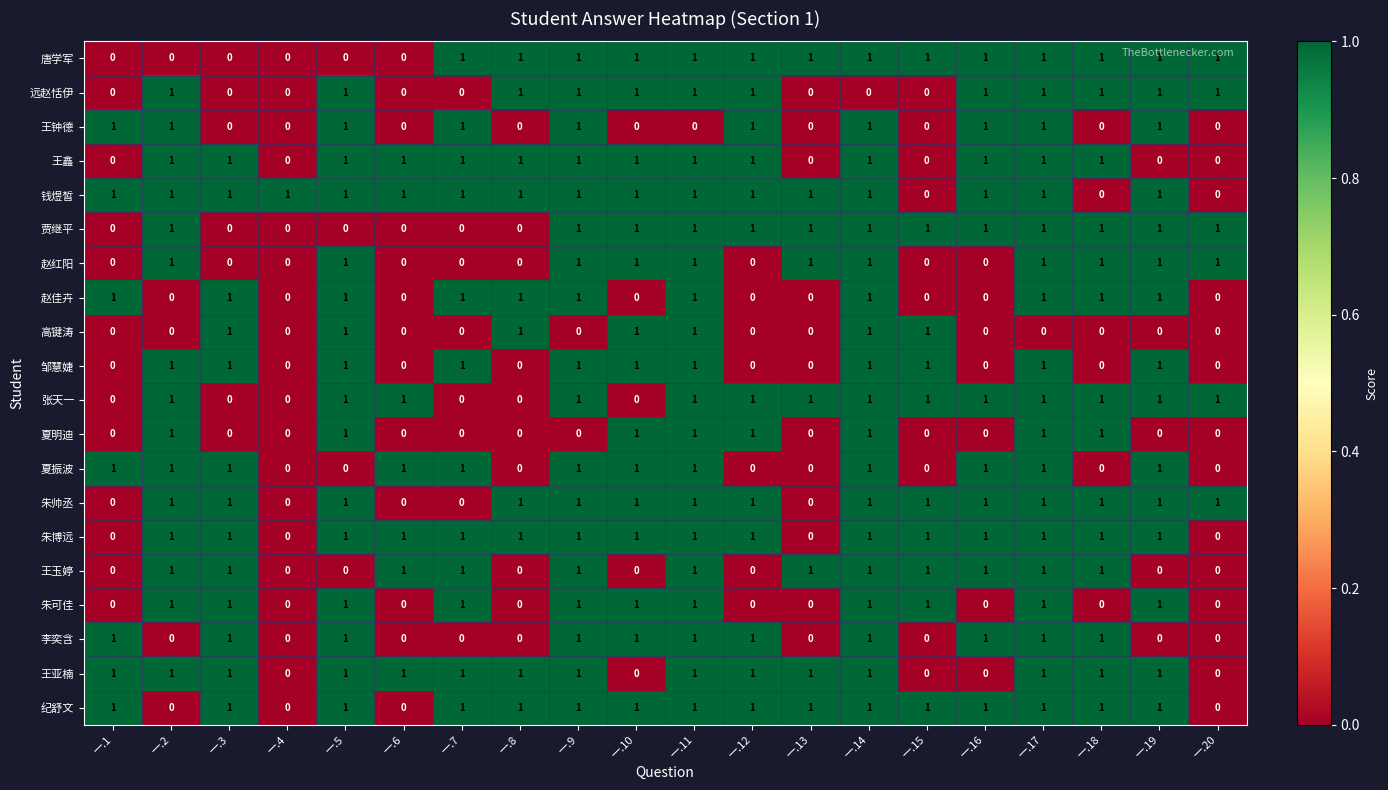

What is the sum of all 夏振波 values?

12